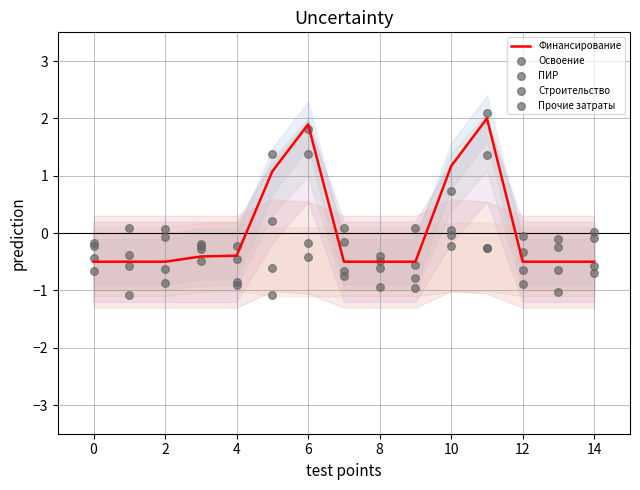

What are all the series names shown in the legend?

Финансирование, Освоение, ПИР, Строительство, Прочие затраты